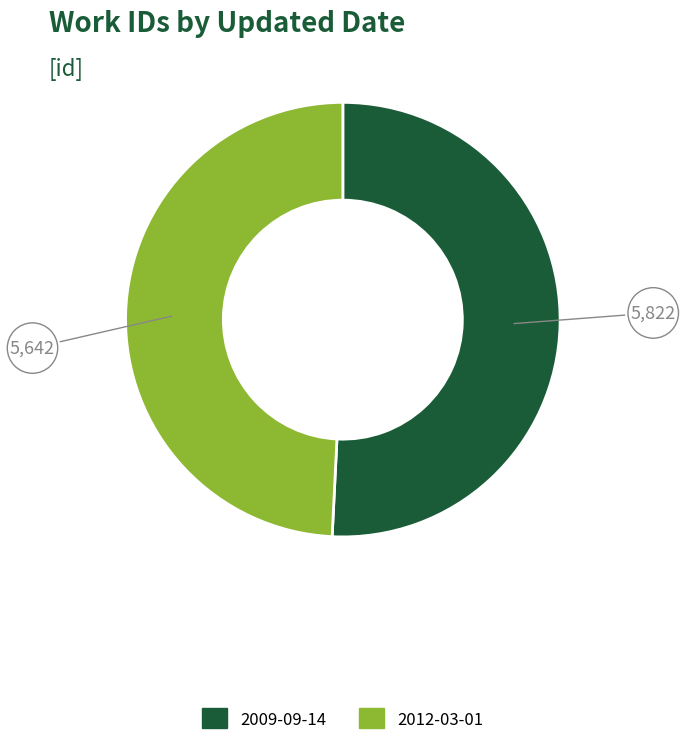

What is the ratio of the value at 2009-09-14 to the value at 2012-03-01?

1.0